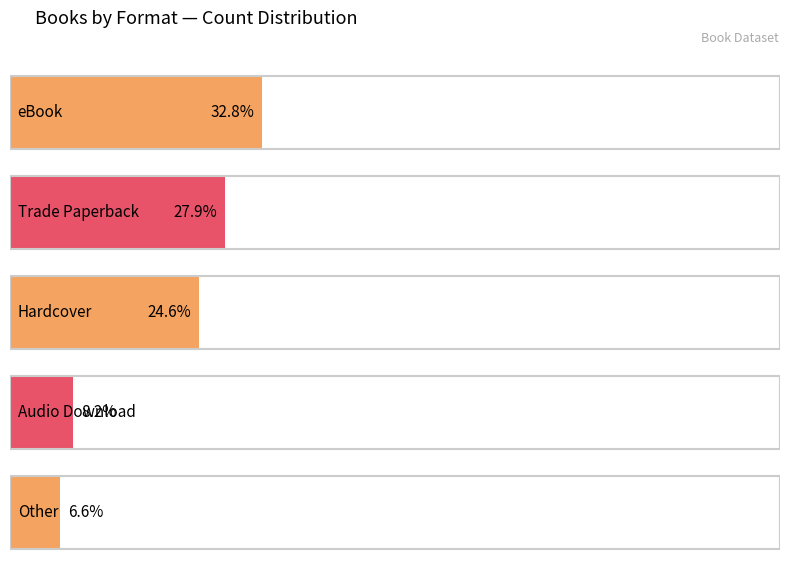

Which label corresponds to the smallest value in the chart?

Other